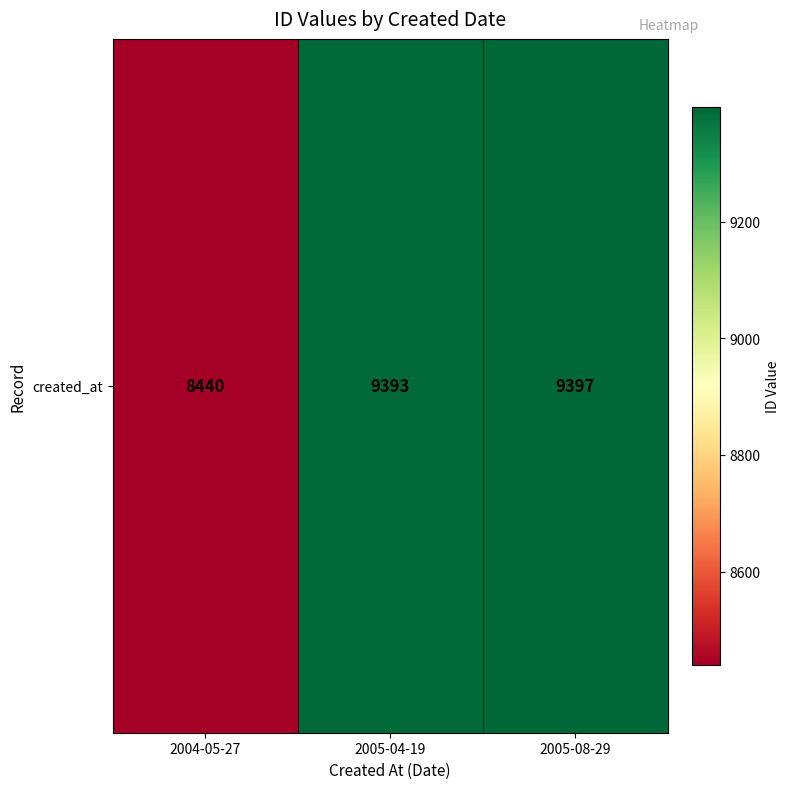

At which category does the chart reach its minimum across all series?

2004-05-27